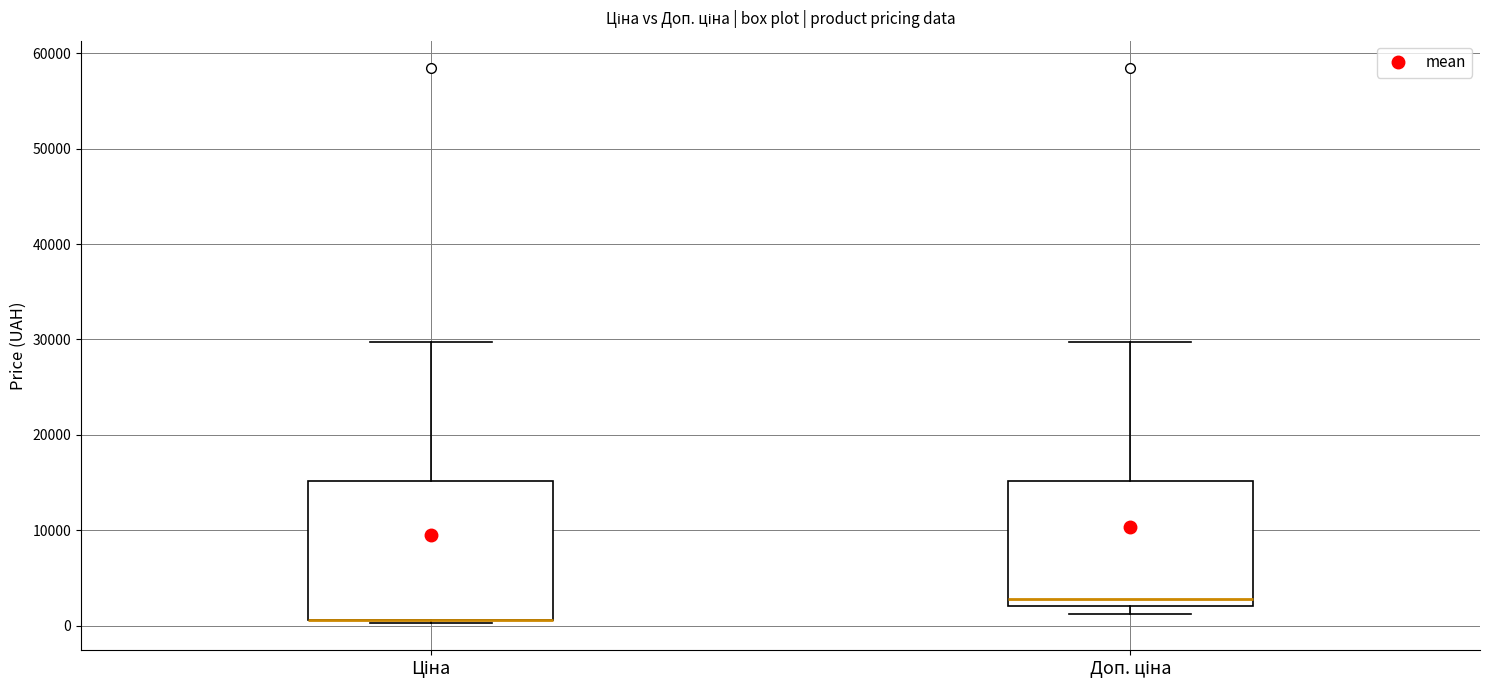

Which box is the tallest, from its lower edge to its upper edge?

Ціна